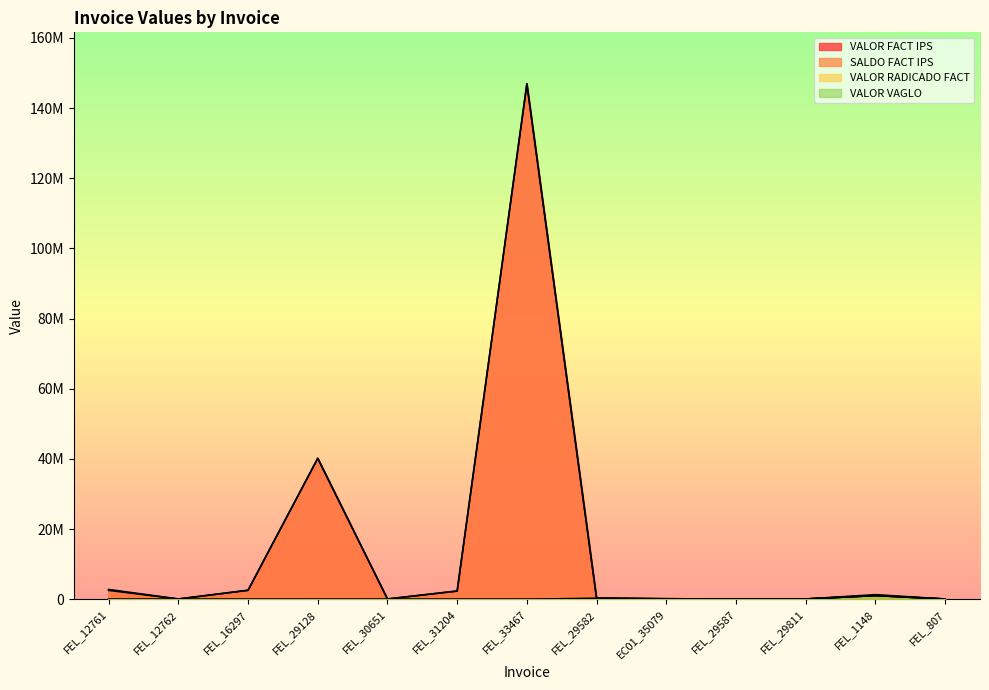

True or false: VALOR VAGLO and VALOR FACT IPS intersect in this chart.

False